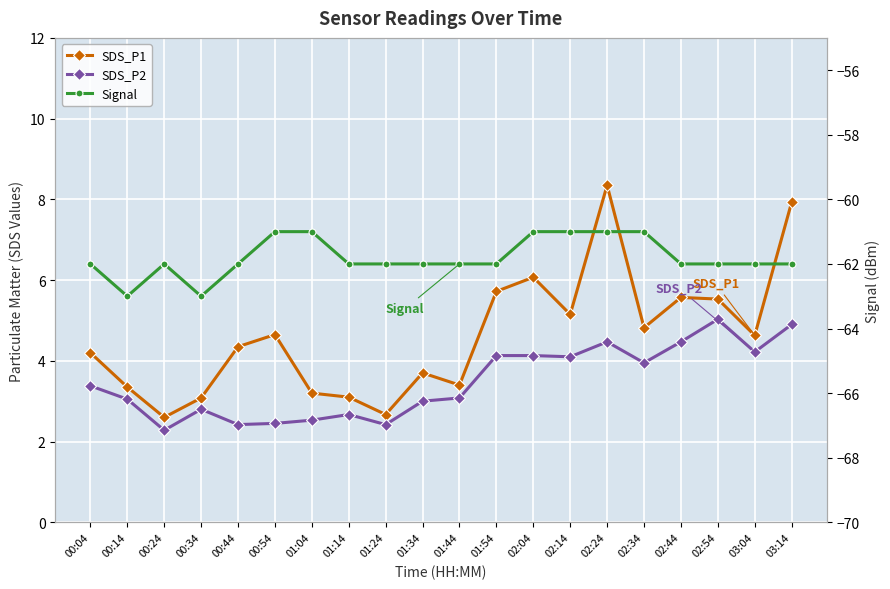

Which label corresponds to the smallest value in the chart?

00:14